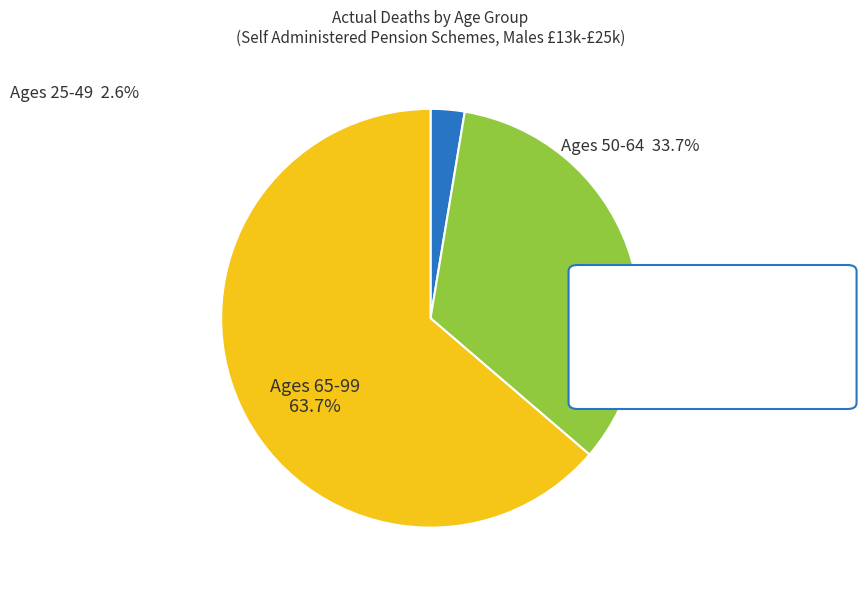

Do Ages 25-49 and Ages 65-99 together represent more than half of the pie?

Yes